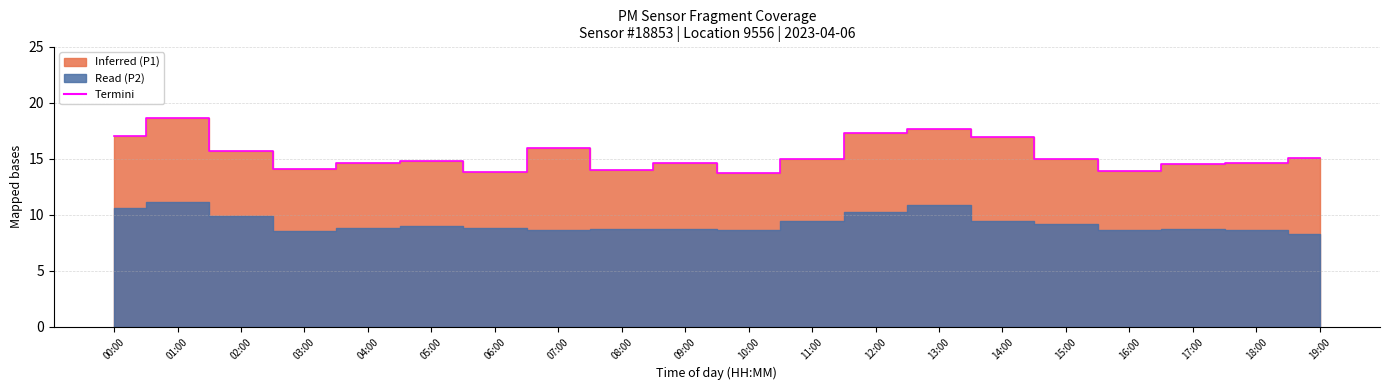

Does the chart have visible grid lines?

Yes